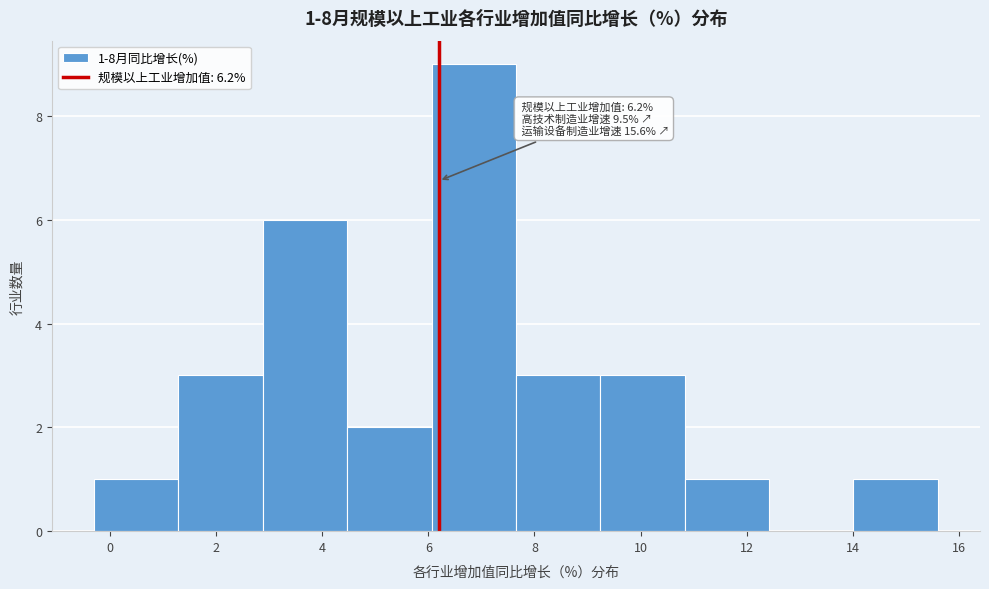

Over which range of the x-axis is the bar tallest?

6.0 to 7.6